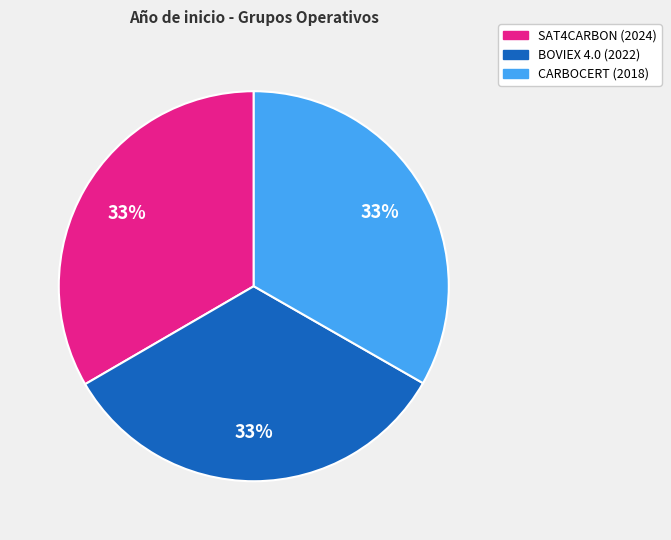

To the nearest percent, what percentage of the pie is CARBOCERT (2018)?

33%